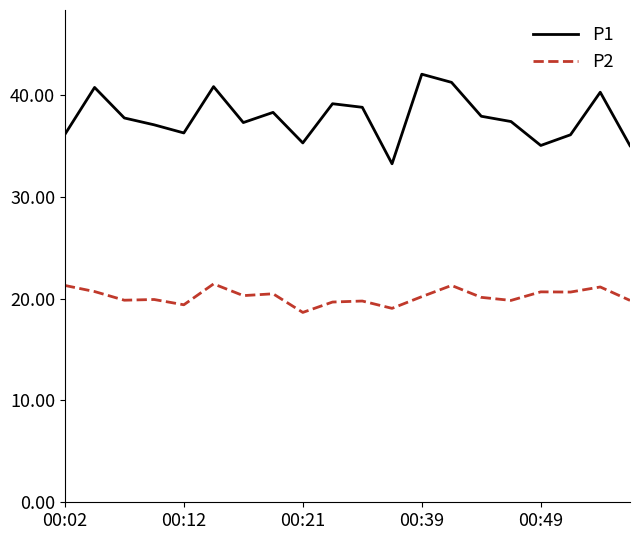

Which series has the widest spread of values?

P1